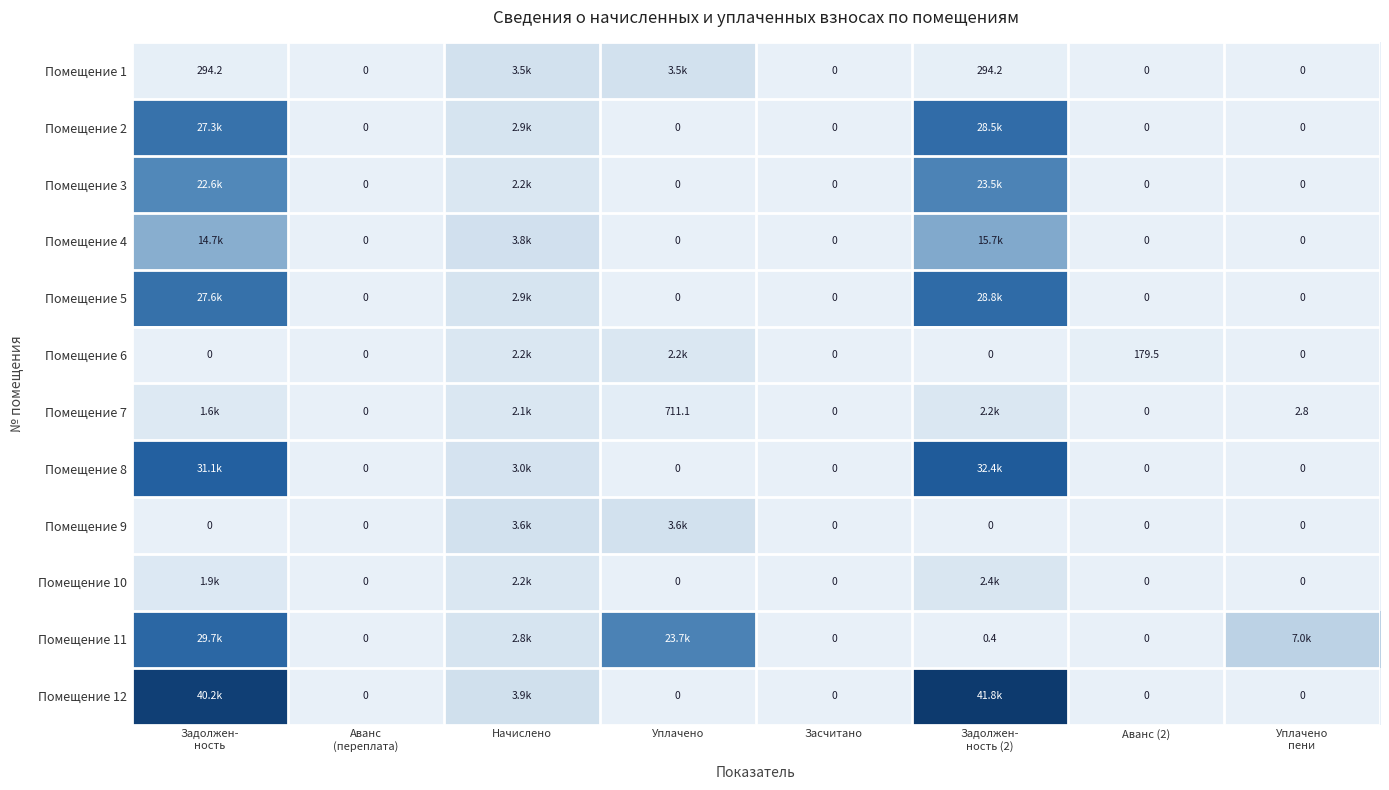

What is the total value across all series at Уплачено
пени?

7043.5